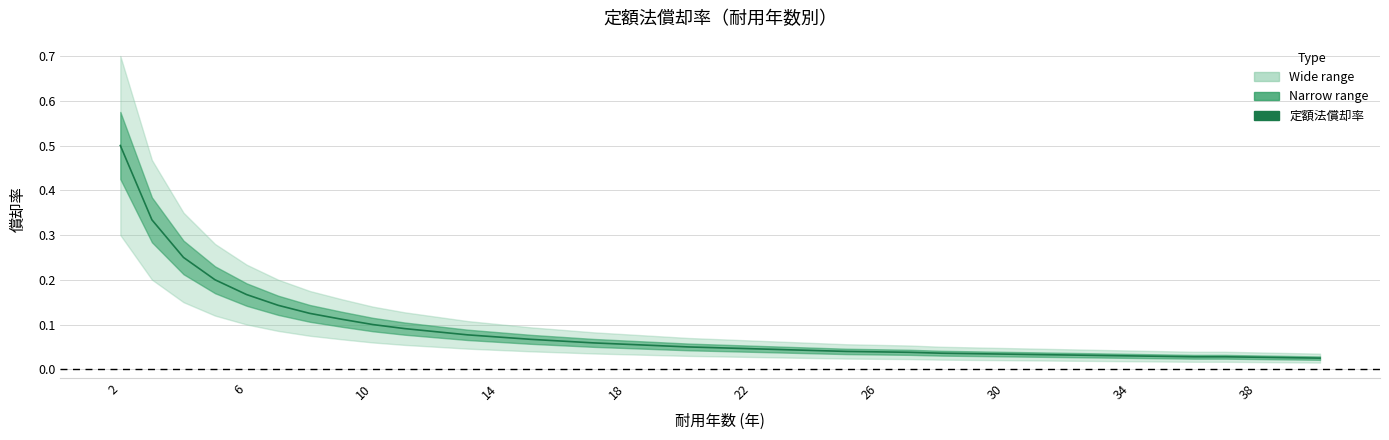

Count the number of categories in the chart.

39